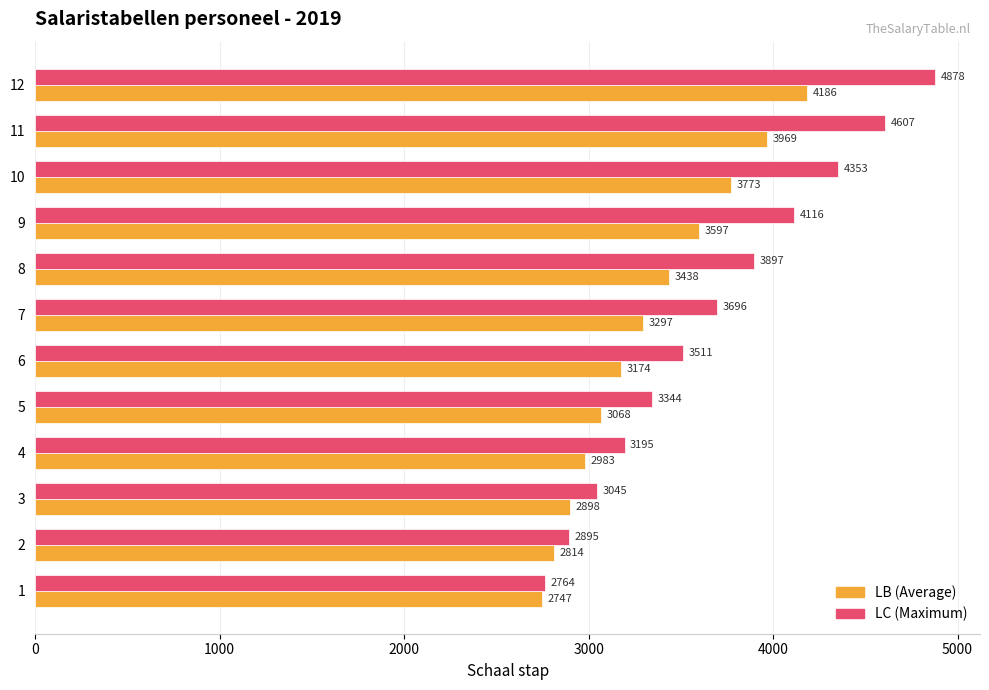

What are all the series names shown in the legend?

LB (Average), LC (Maximum)